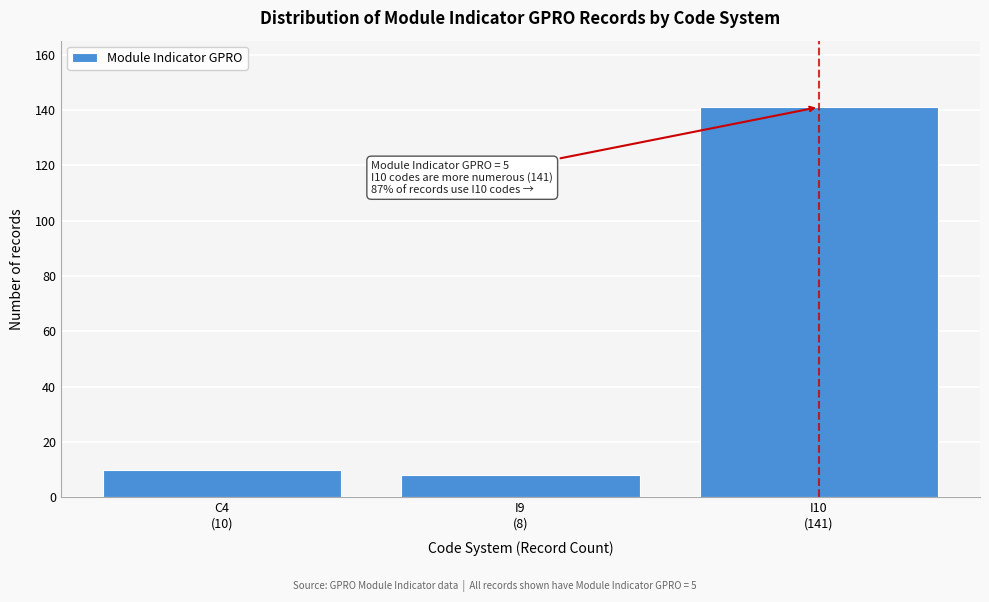

Reading left to right, transcribe all the data shown in this chart.

10	8	141